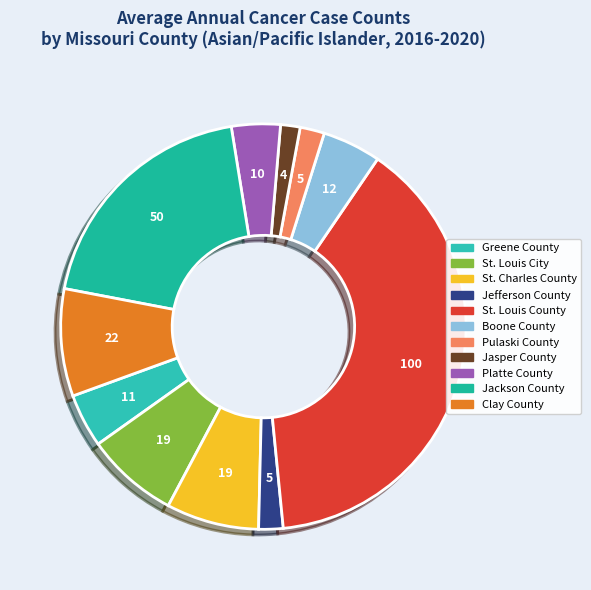

What percentage is NOT represented by St. Louis County?

61.1%